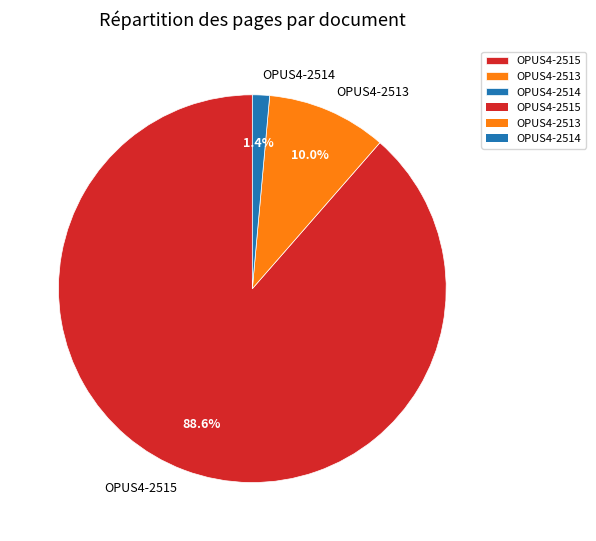

What percentage is the OPUS4-2513 slice, to the nearest percent?

10%